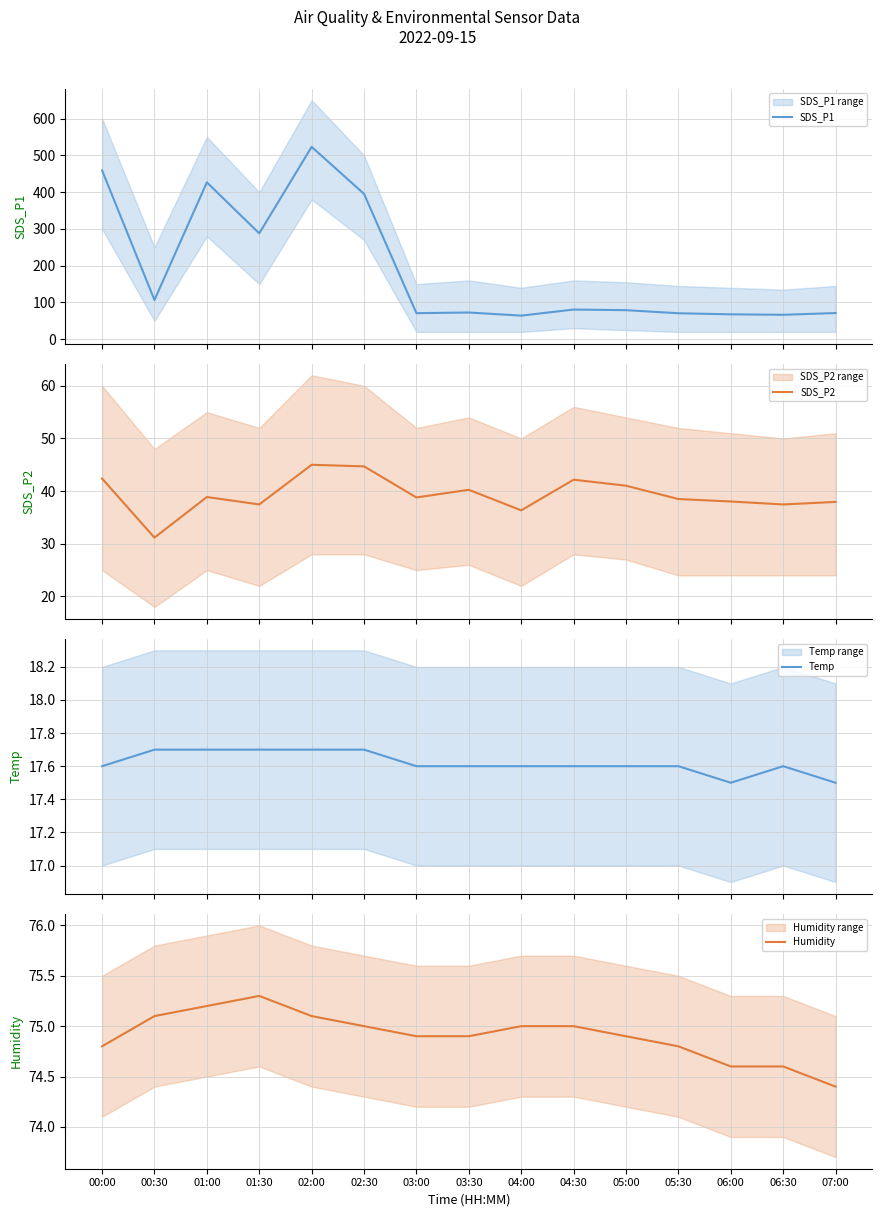

Between 01:30 and 03:30, which series saw the biggest shift?

SDS_P1